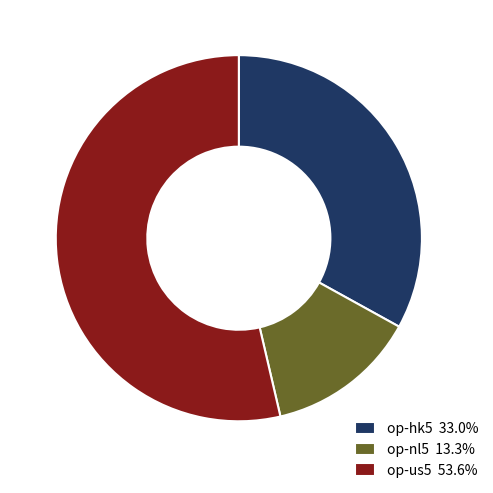

Rank the categories by value from highest to lowest.

op-us5, op-hk5, op-nl5